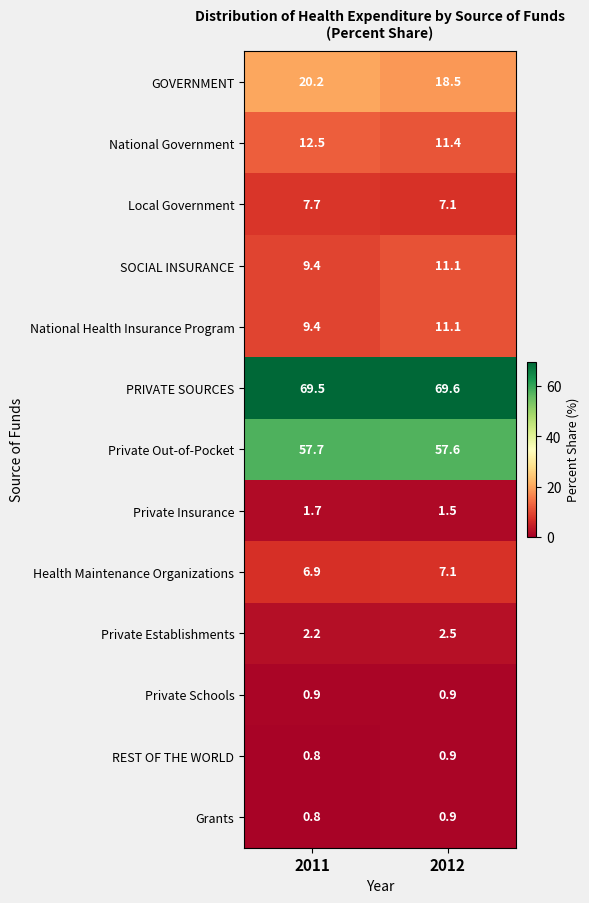

What is the greatest value displayed?

69.6